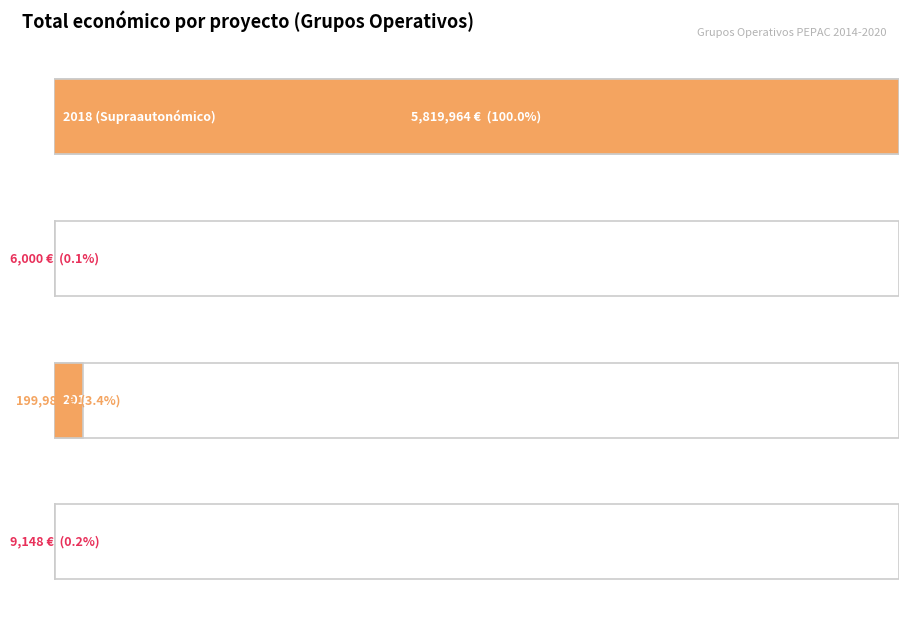

Is it true that the value at 2016 (Galicia) is 6000?

True